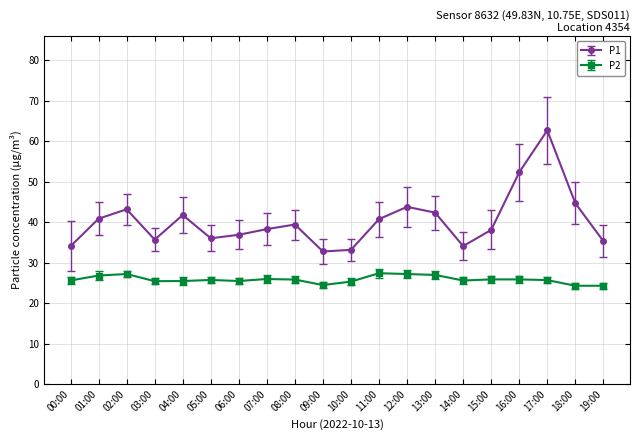

At which category does P1 reach its first local peak?

02:00